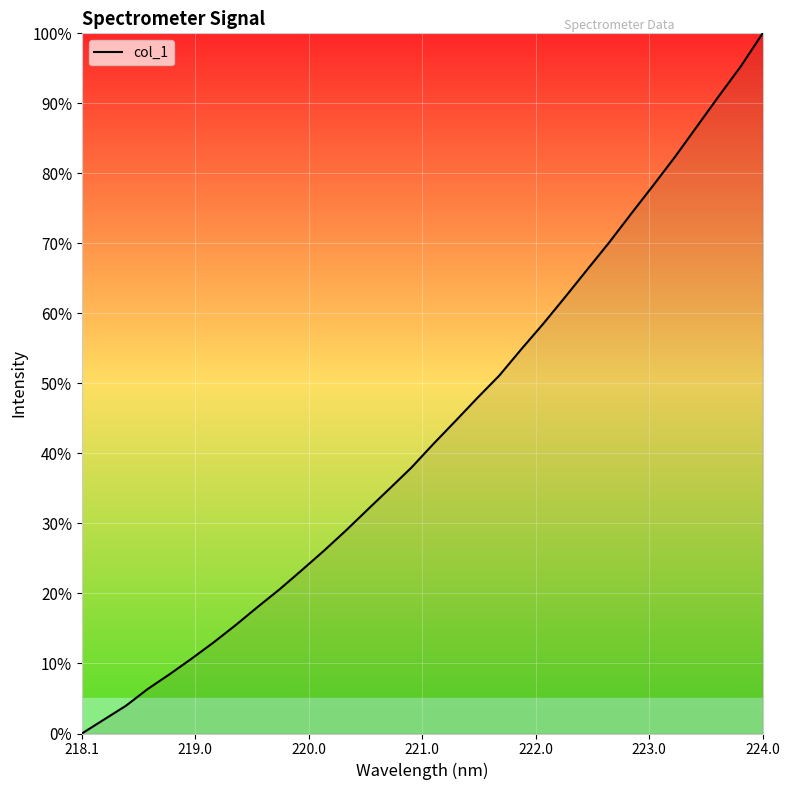

What is the difference between the maximum and minimum values?

100.0